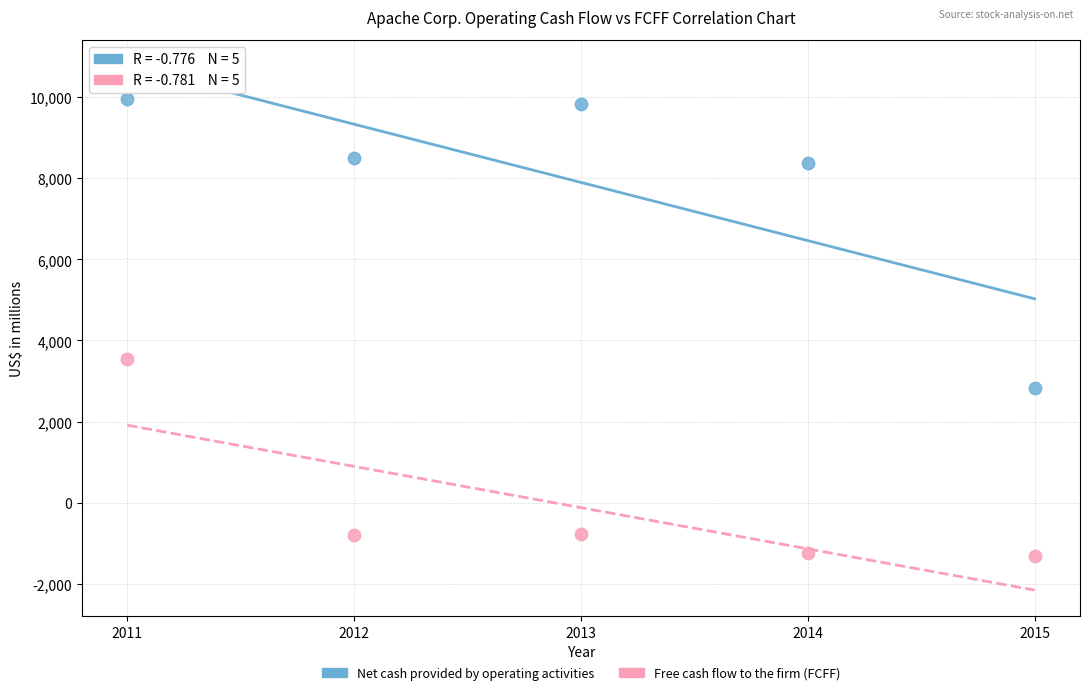

Which series reaches the maximum Y coordinate?

Net cash provided by operating activities